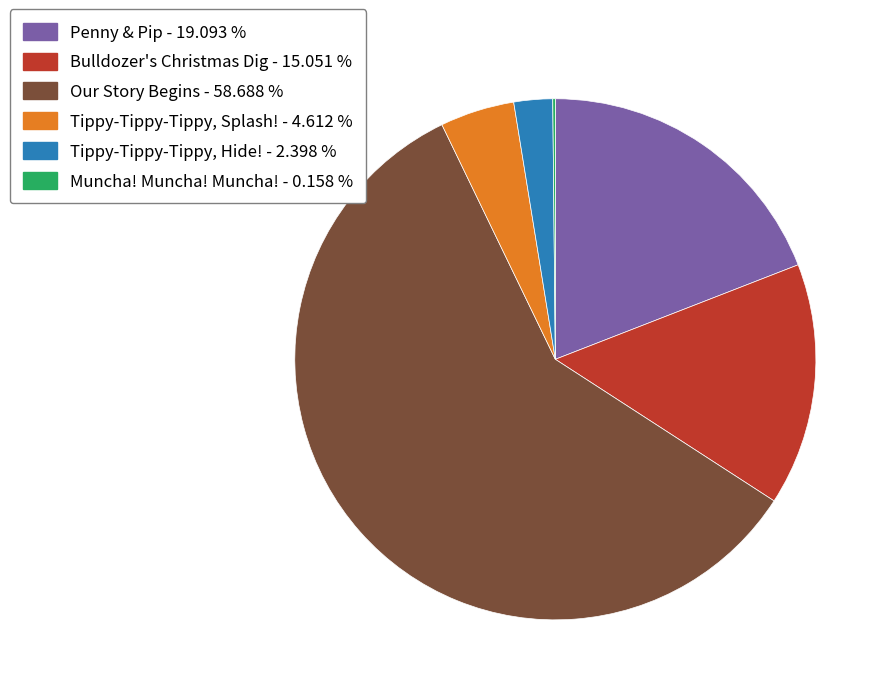

Combined, do Penny & Pip - 19.093 % and Tippy-Tippy-Tippy, Splash! - 4.612 % account for over 50%?

No